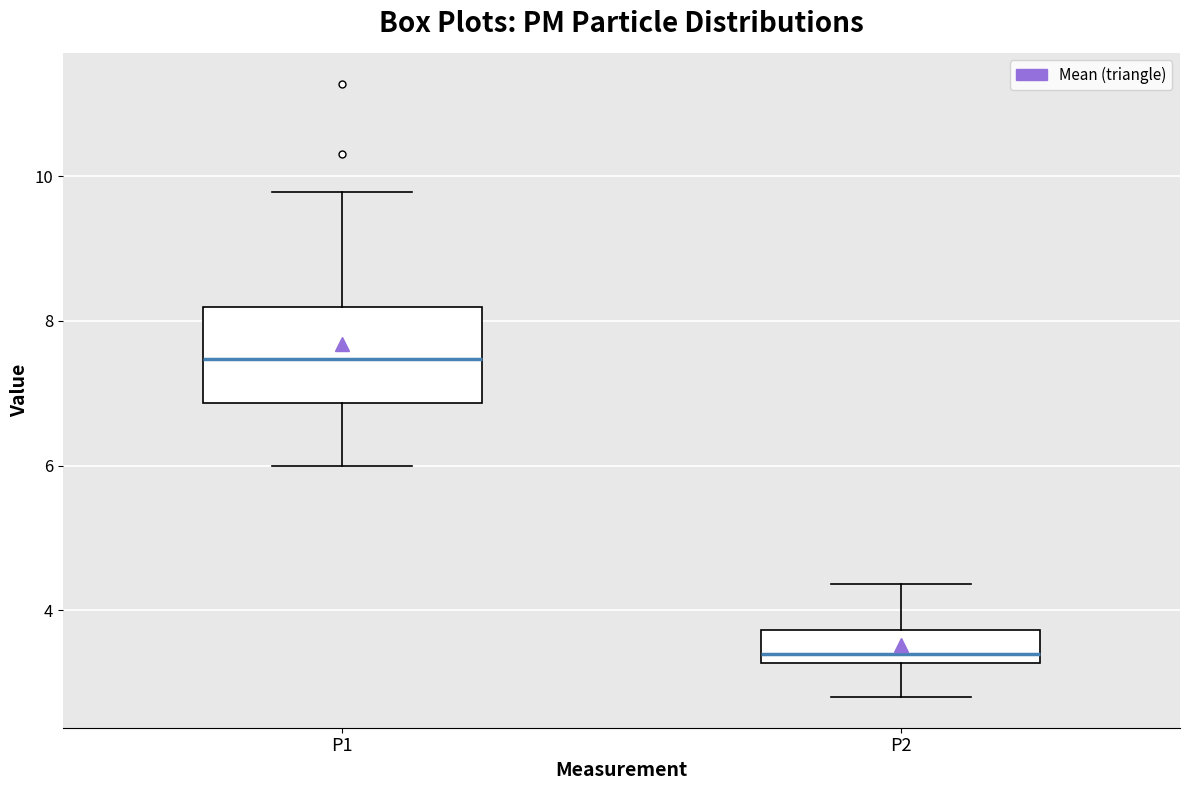

Which box's median line is the highest?

P1